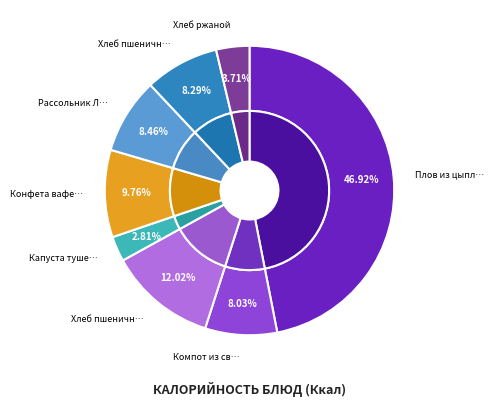

Does Конфета вафельная account for over 50% of the chart?

No